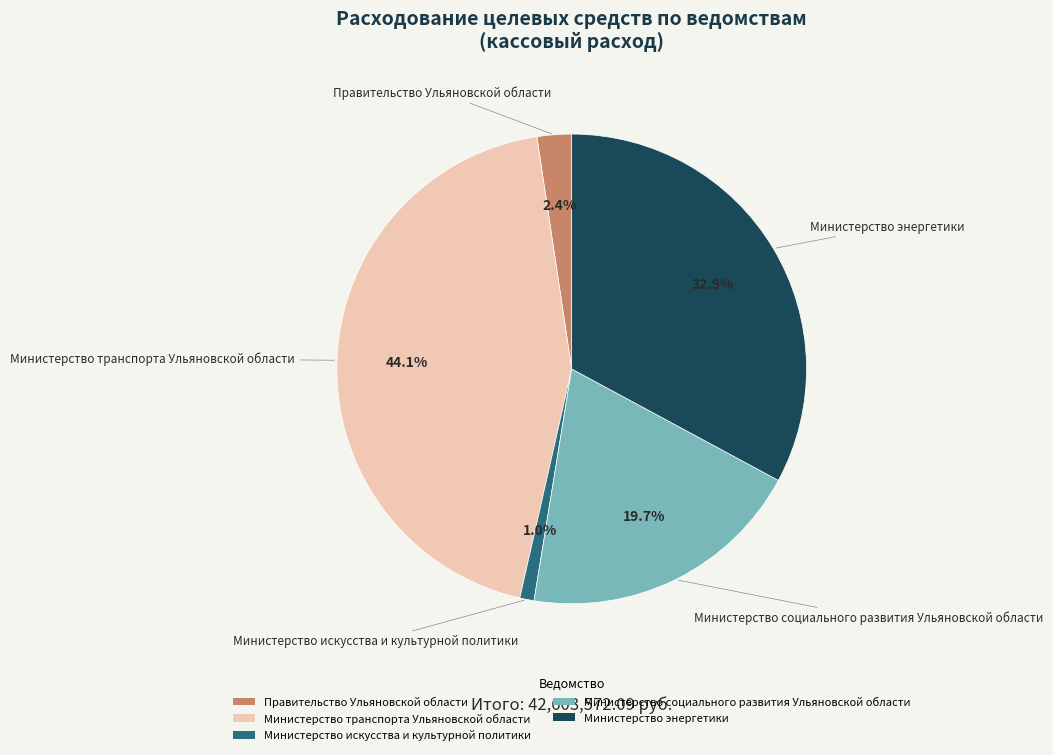

To the nearest percent, what is the average slice percentage?

20%